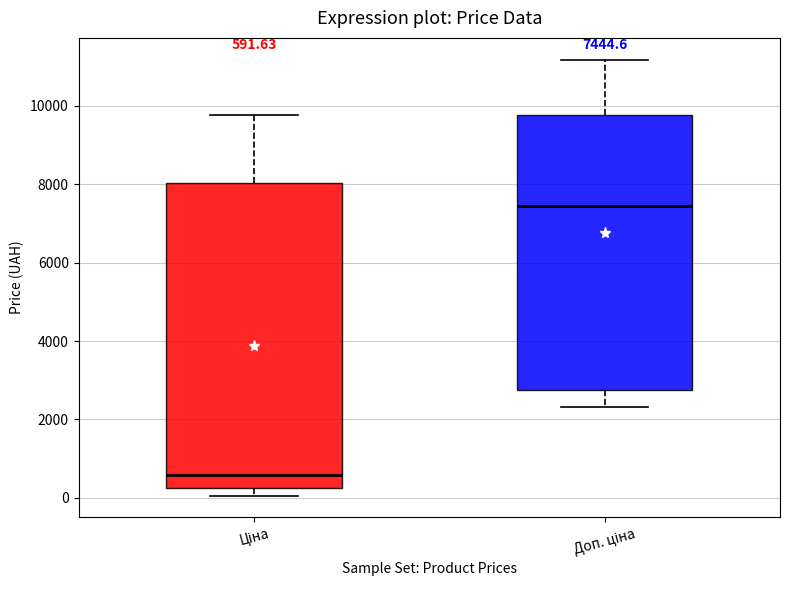

Which box has the lowest median line?

Ціна